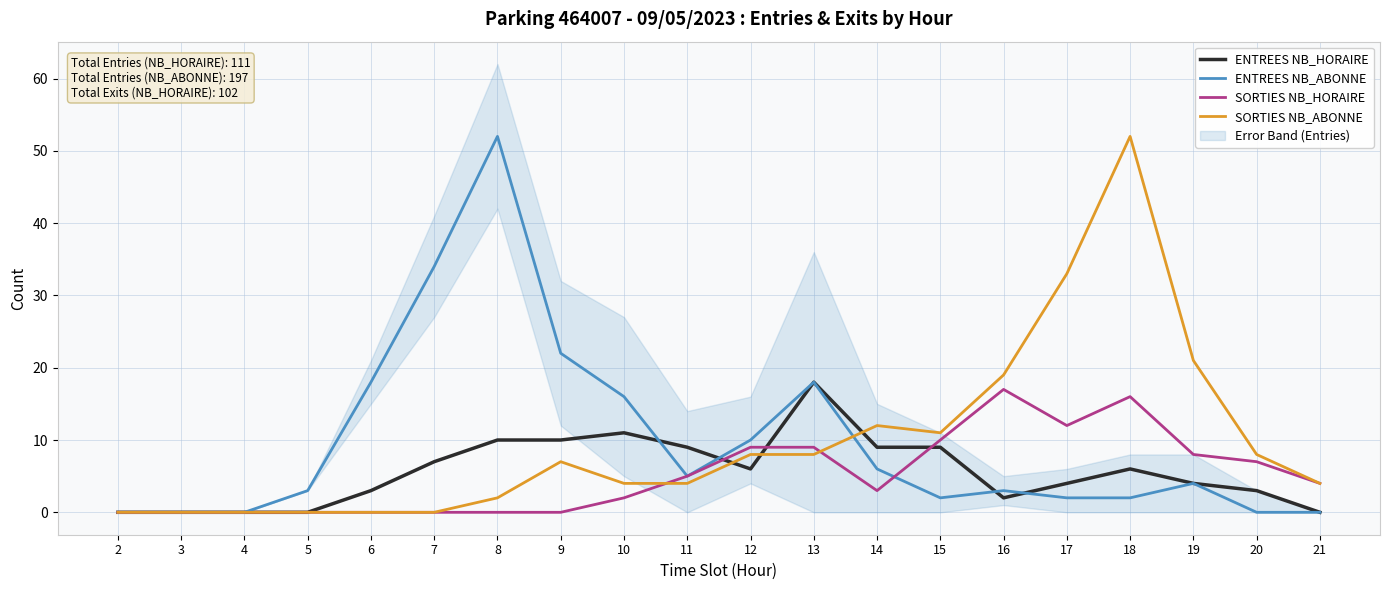

Reading right to left, extract all data points from this chart.

ENTREES NB_HORAIRE: 21=0	20=3	19=4	18=6	17=4	16=2	15=9	14=9	13=18	12=6	11=9	10=11	9=10	8=10	7=7	6=3	5=0	4=0	3=0	2=0
ENTREES NB_ABONNE: 21=0	20=0	19=4	18=2	17=2	16=3	15=2	14=6	13=18	12=10	11=5	10=16	9=22	8=52	7=34	6=18	5=3	4=0	3=0	2=0
SORTIES NB_HORAIRE: 21=4	20=7	19=8	18=16	17=12	16=17	15=10	14=3	13=9	12=9	11=5	10=2	9=0	8=0	7=0	6=0	5=0	4=0	3=0	2=0
SORTIES NB_ABONNE: 21=4	20=8	19=21	18=52	17=33	16=19	15=11	14=12	13=8	12=8	11=4	10=4	9=7	8=2	7=0	6=0	5=0	4=0	3=0	2=0